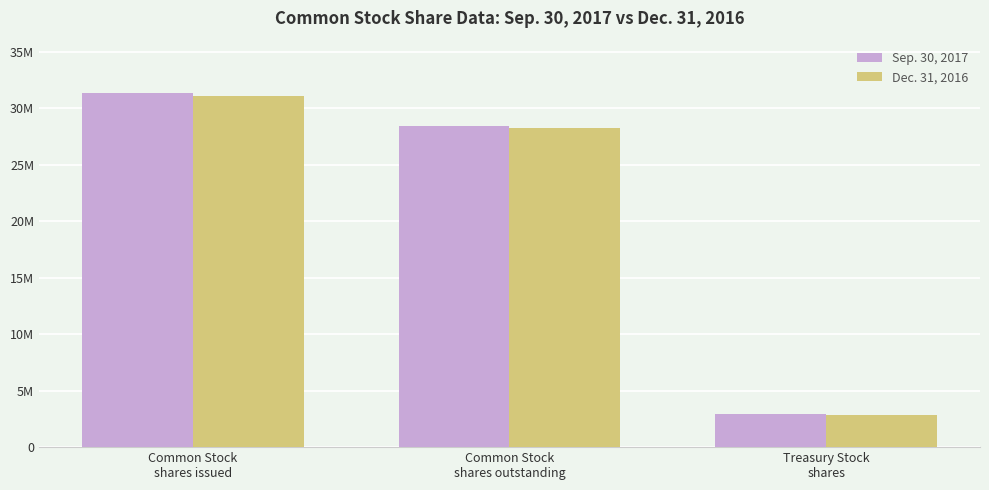

Which category has the lowest value in the Sep. 30, 2017 series?

Treasury Stock
shares